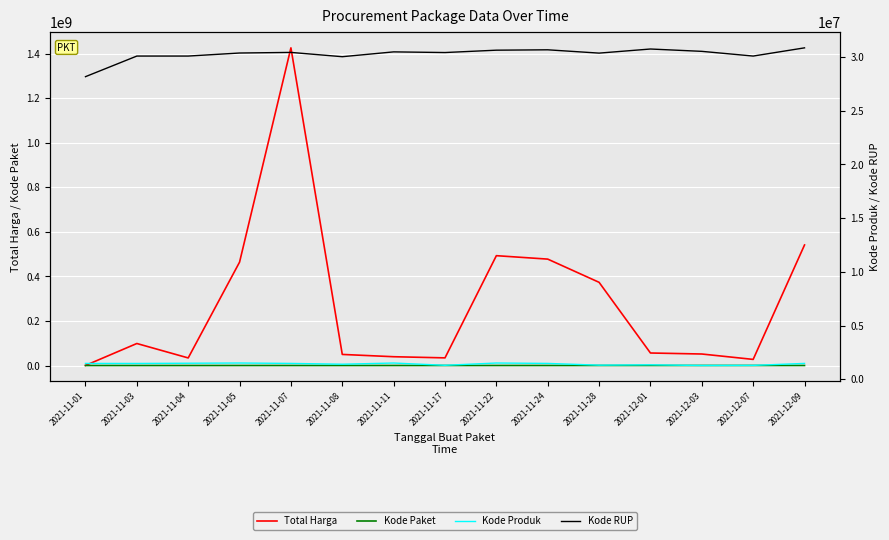

Reading left to right, transcribe all the data shown in this chart.

Total Harga: 2021-11-01=333600	2021-11-03=98772570	2021-11-04=34000000	2021-11-05=464002100	2021-11-07=1425867900	2021-11-08=49730040	2021-11-11=39440000	2021-11-17=34292000	2021-11-22=493000000	2021-11-24=477600000	2021-11-28=373404000	2021-12-01=56152800	2021-12-03=51601000	2021-12-07=27412000	2021-12-09=541071000
Kode Paket: 2021-11-01=464	2021-11-03=5449	2021-11-04=8530	2021-11-05=13652	2021-11-07=16823	2021-11-08=17509	2021-11-11=27891	2021-11-17=40112	2021-11-22=55826	2021-11-24=67279	2021-11-28=91101	2021-12-01=103541	2021-12-03=117783	2021-12-07=128516	2021-12-09=137876
Kode Produk: 2021-11-01=1479674	2021-11-03=1477921	2021-11-04=1498322	2021-11-05=1519264	2021-11-07=1481562	2021-11-08=1407595	2021-11-11=1518309	2021-11-17=1305852	2021-11-22=1519260	2021-11-24=1481562	2021-11-28=1318333	2021-12-01=1350905	2021-12-03=1286873	2021-12-07=1297110	2021-12-09=1481562
Kode RUP: 2021-11-01=28171087	2021-11-03=30089034	2021-11-04=30089034	2021-11-05=30372232	2021-11-07=30428912	2021-11-08=30029068	2021-11-11=30478474	2021-11-17=30416731	2021-11-22=30636058	2021-11-24=30670893	2021-11-28=30363247	2021-12-01=30745112	2021-12-03=30527421	2021-12-07=30089034	2021-12-09=30852642